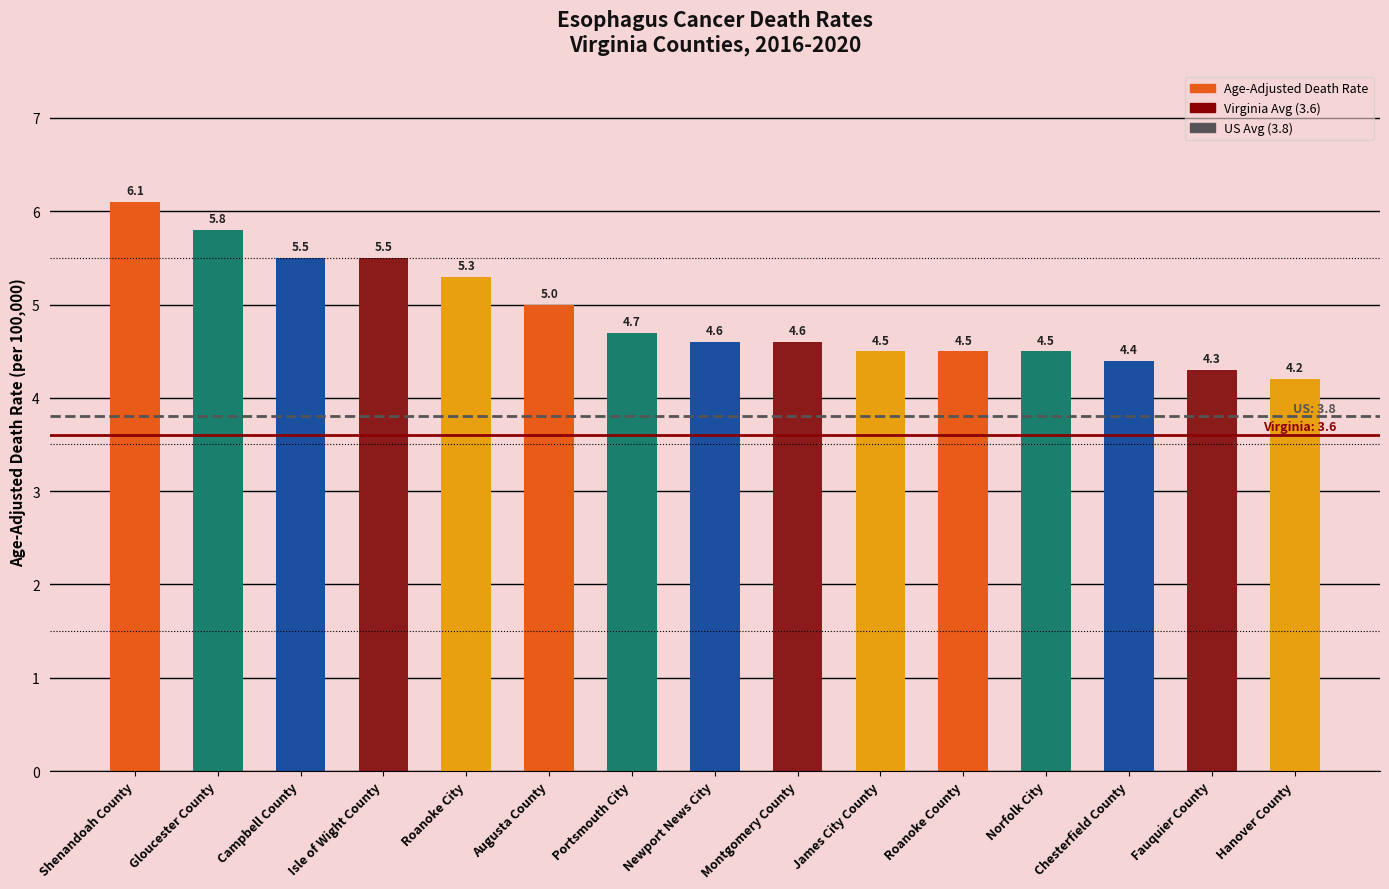

Which has a higher value, Roanoke County or Roanoke City?

Roanoke City